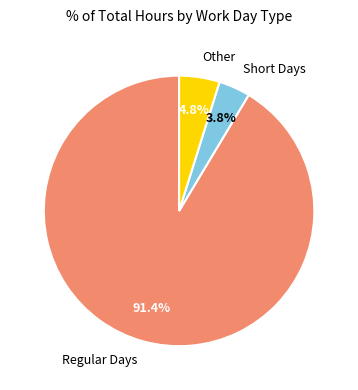

What percentage do Other and Short Days together represent?

8.6%